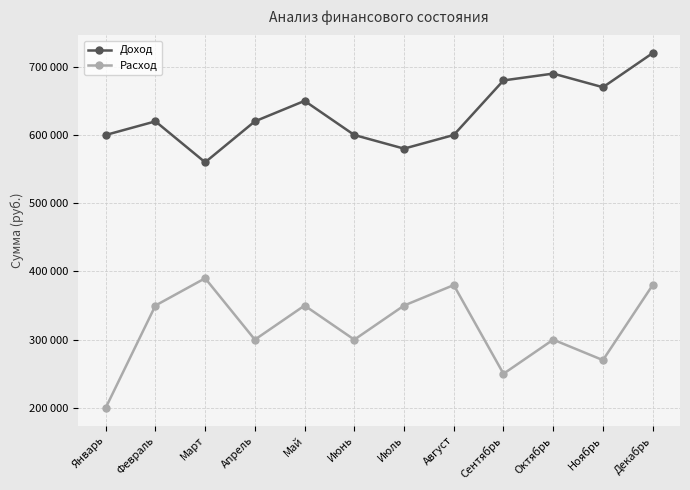

Which series has the widest spread of values?

Расход